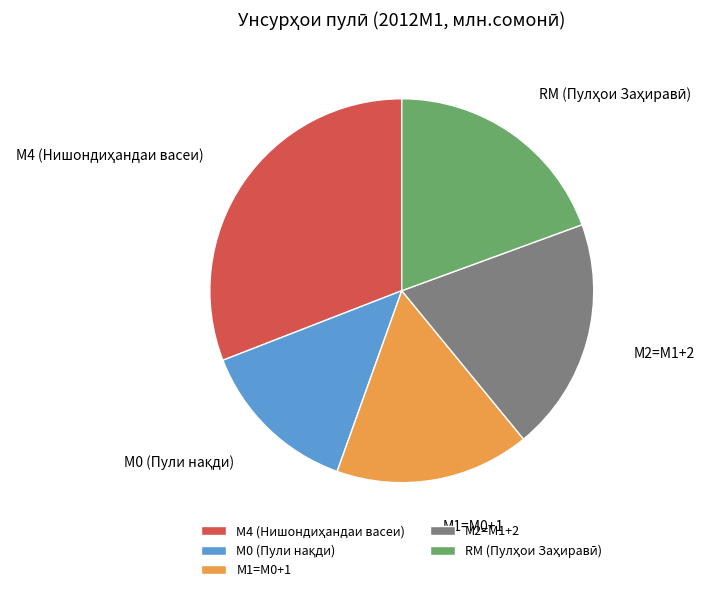

To the nearest percent, what is the combined percentage of М0 and М4?

45%